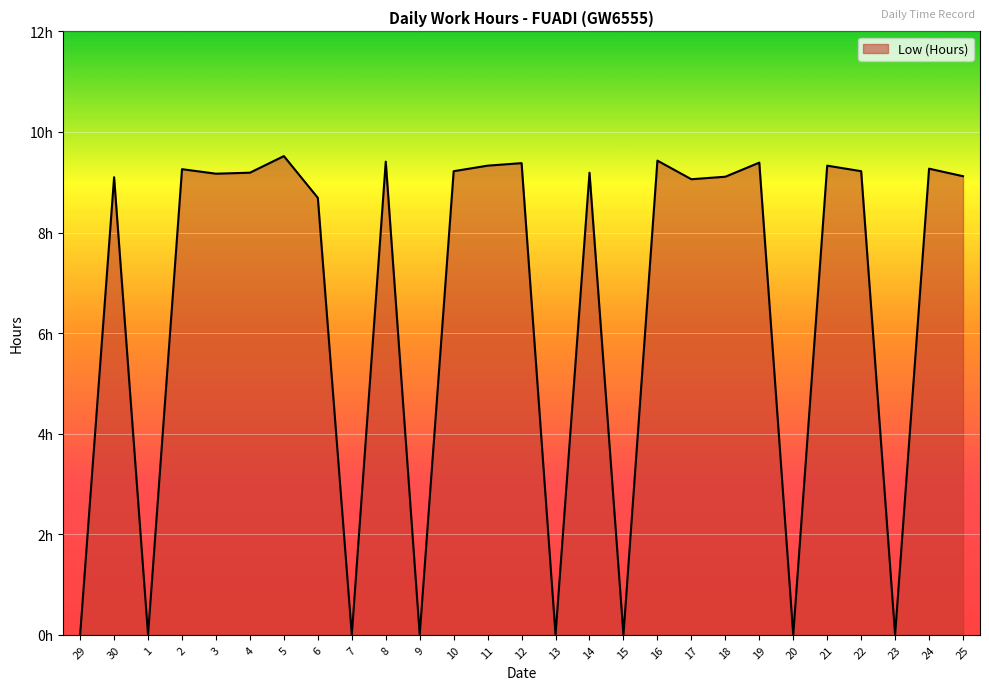

Which label corresponds to the smallest value in the chart?

29